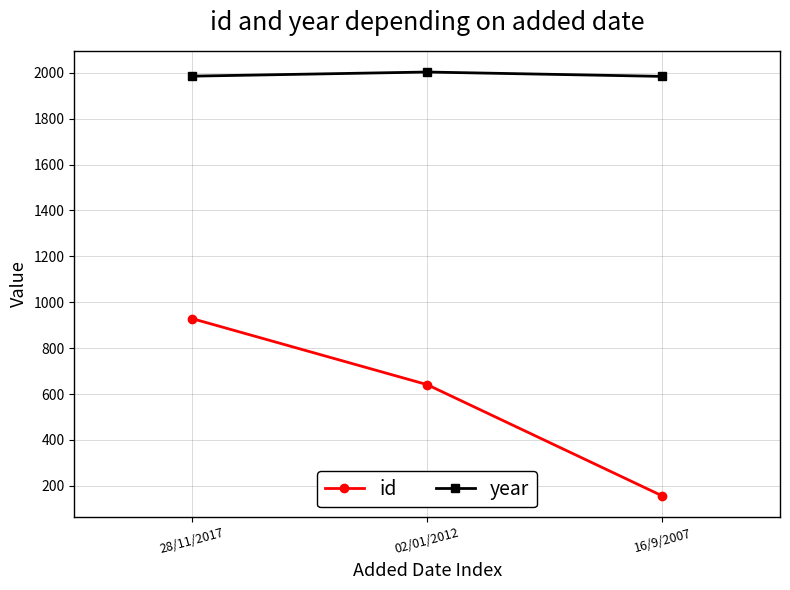

Where does the id series first go above 641?

28/11/2017